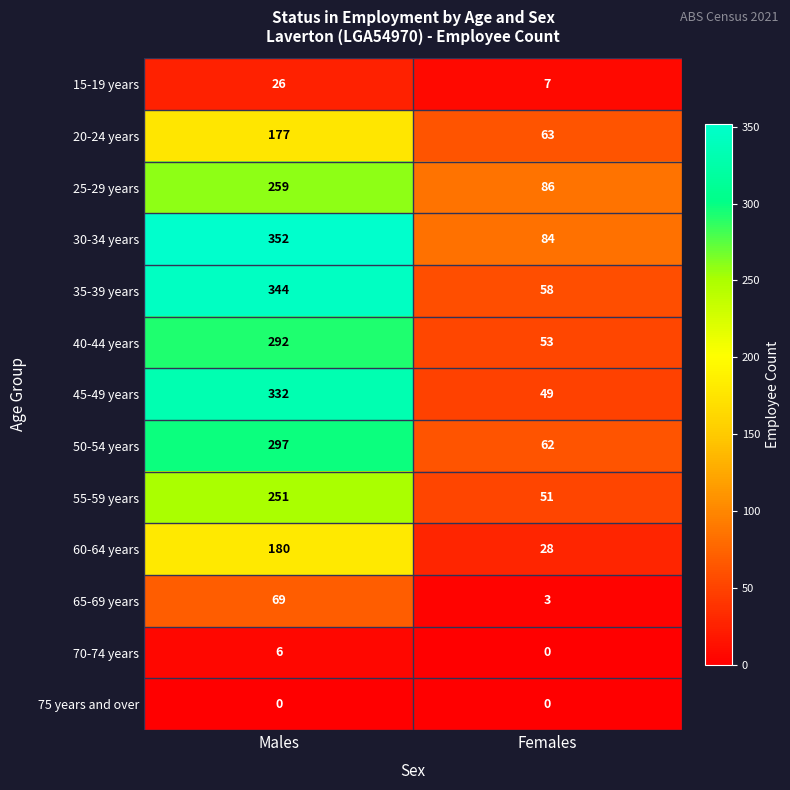

What is the minimum value for 35-39 years?

58